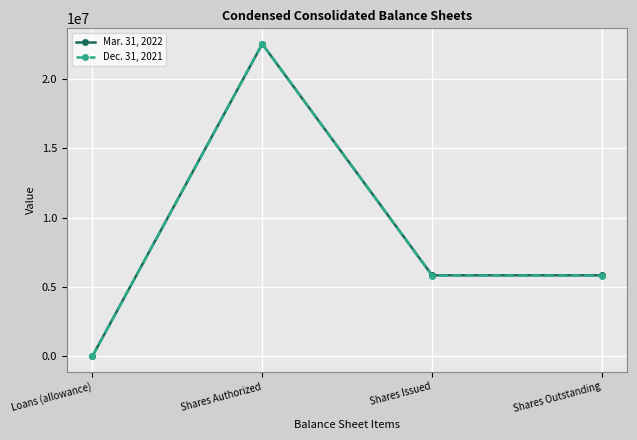

Reading left to right, what are all the values shown in this chart?

Mar. 31, 2022: 10402	22500000	5836766	5836766
Dec. 31, 2021: 10352	22500000	5816991	5816991